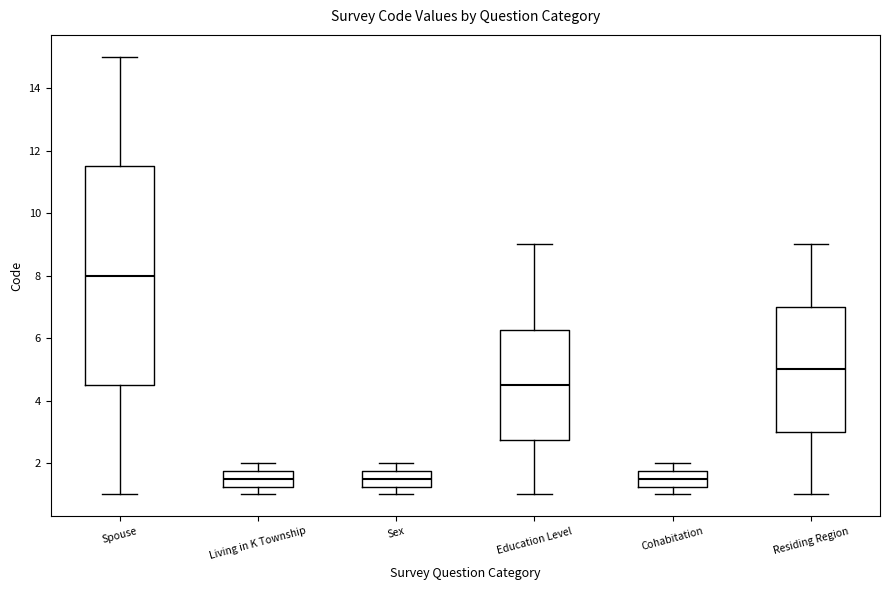

Which box is the tallest, from its lower edge to its upper edge?

Spouse